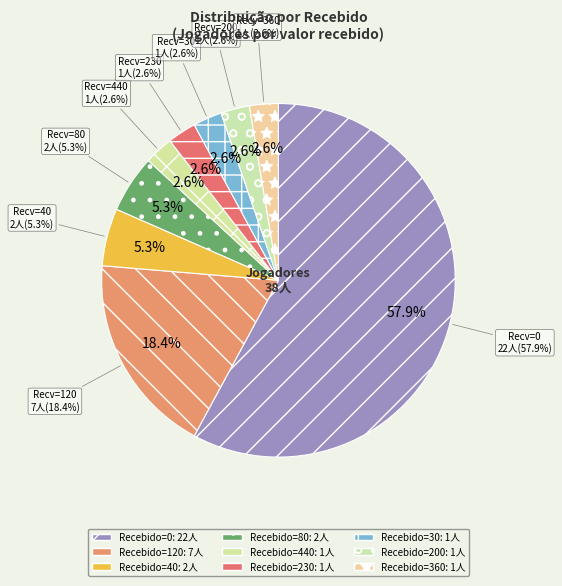

What is the change in value from 440 to 80?

+1